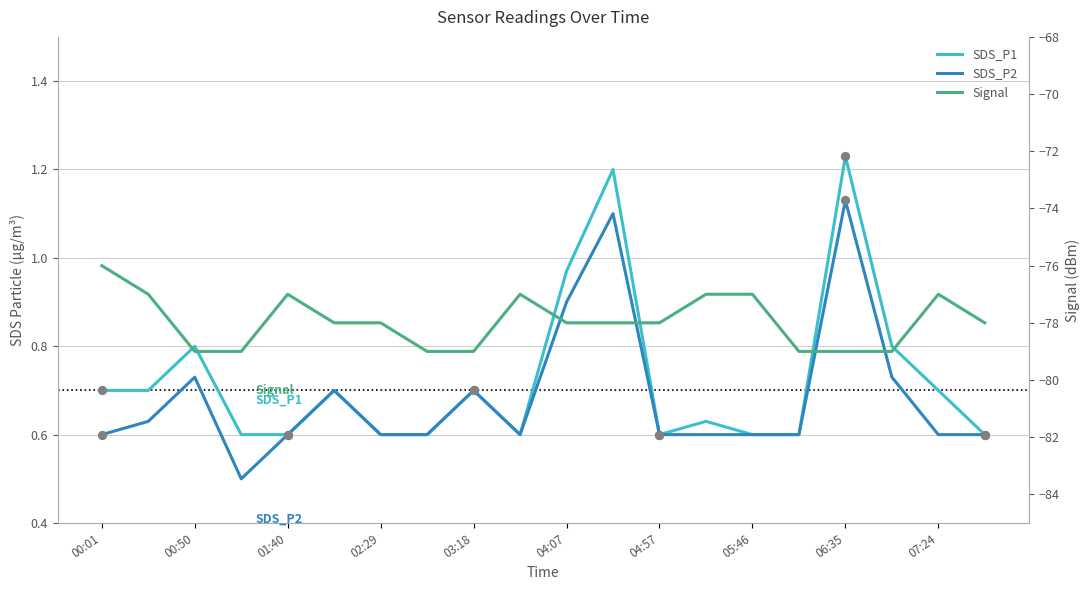

Which series has the widest spread of Y values?

Signal